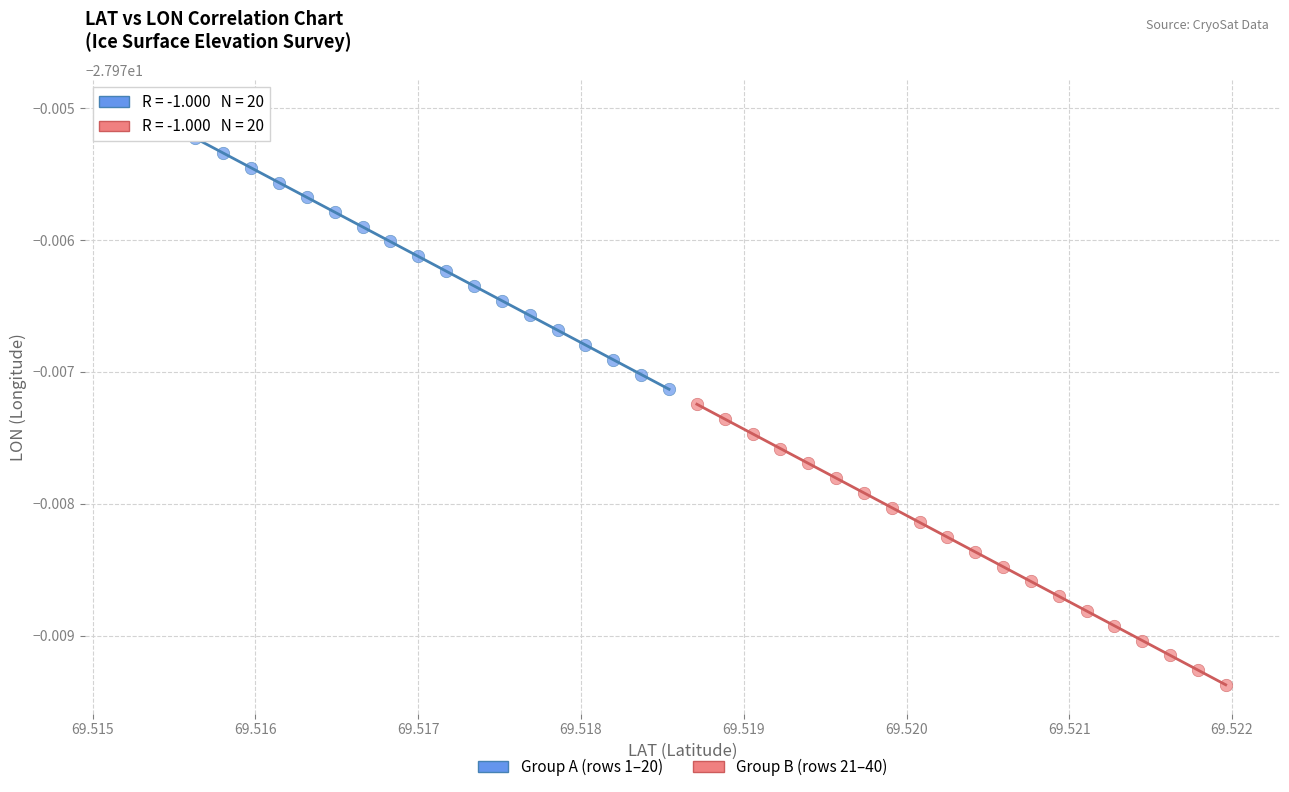

Which series contains the highest Y value?

Group A (rows 1–20)